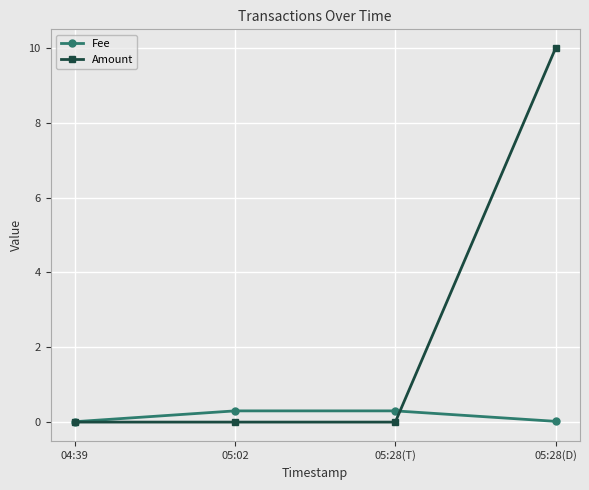

What is the spread (max minus min) of values at 05:02?

0.3